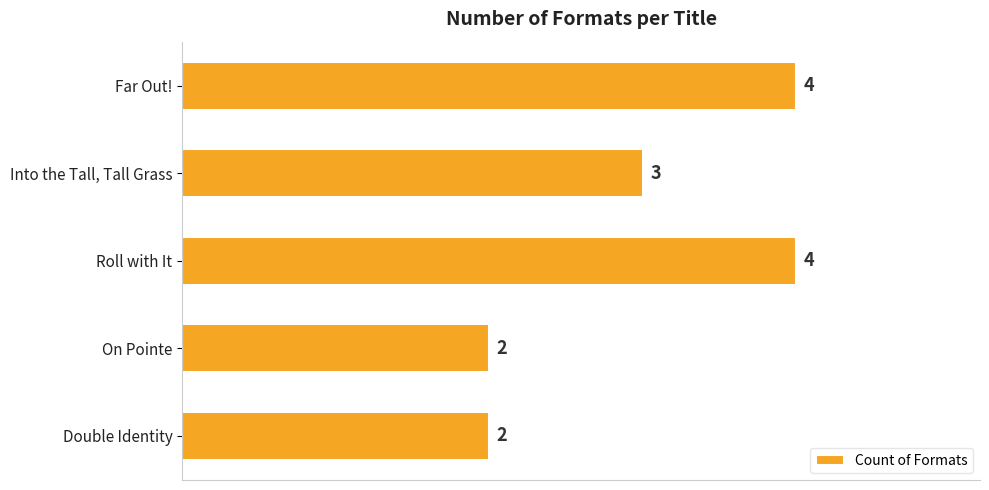

What is the label of the 1st bar from the top?

Far Out!